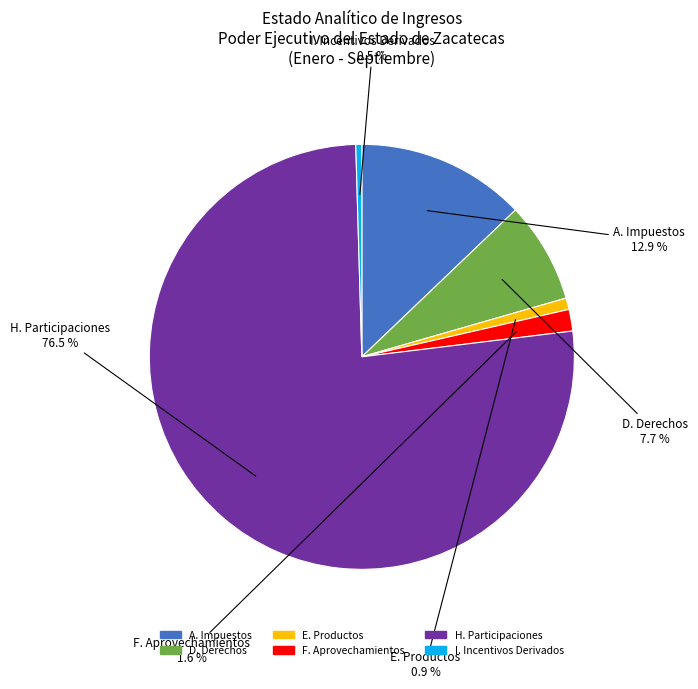

What is the ratio of the value at E. Productos to the value at A. Impuestos?

0.1